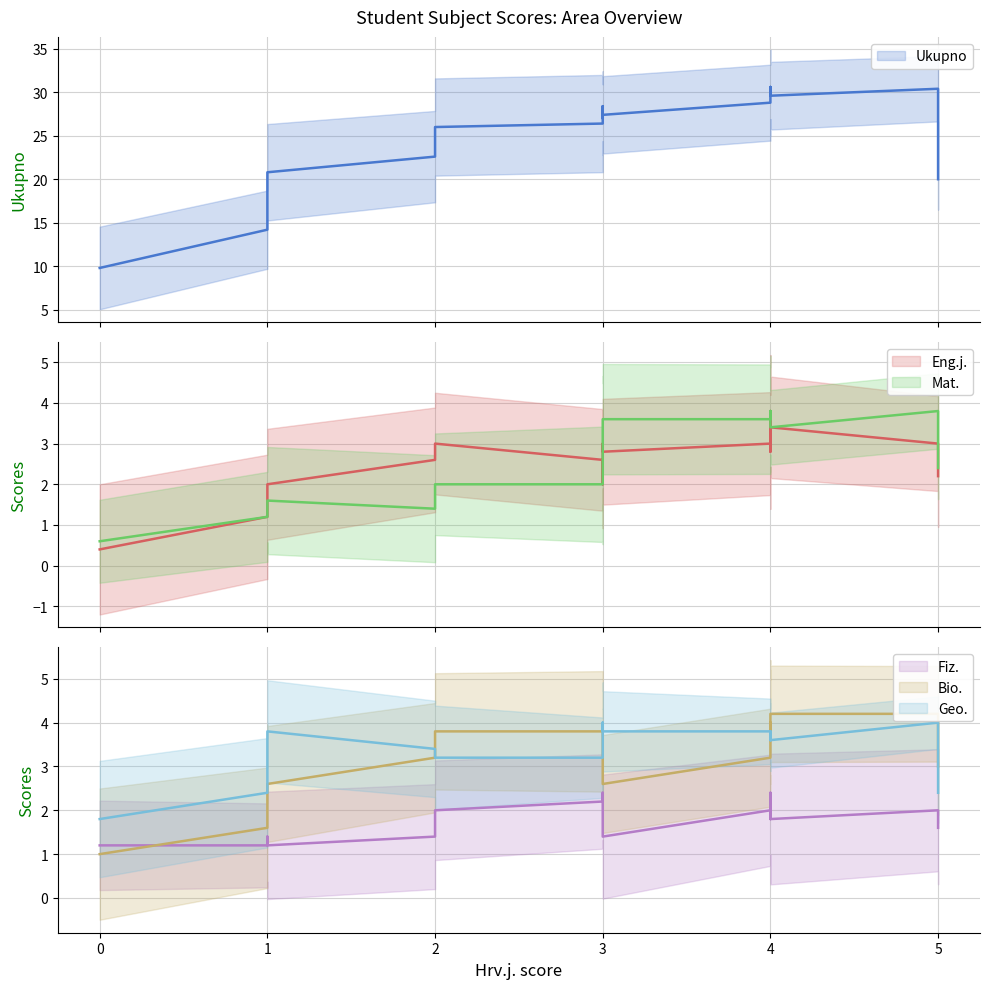

What are all the series names shown in the legend?

Ukupno, Eng.j., Mat., Fiz., Bio., Geo.